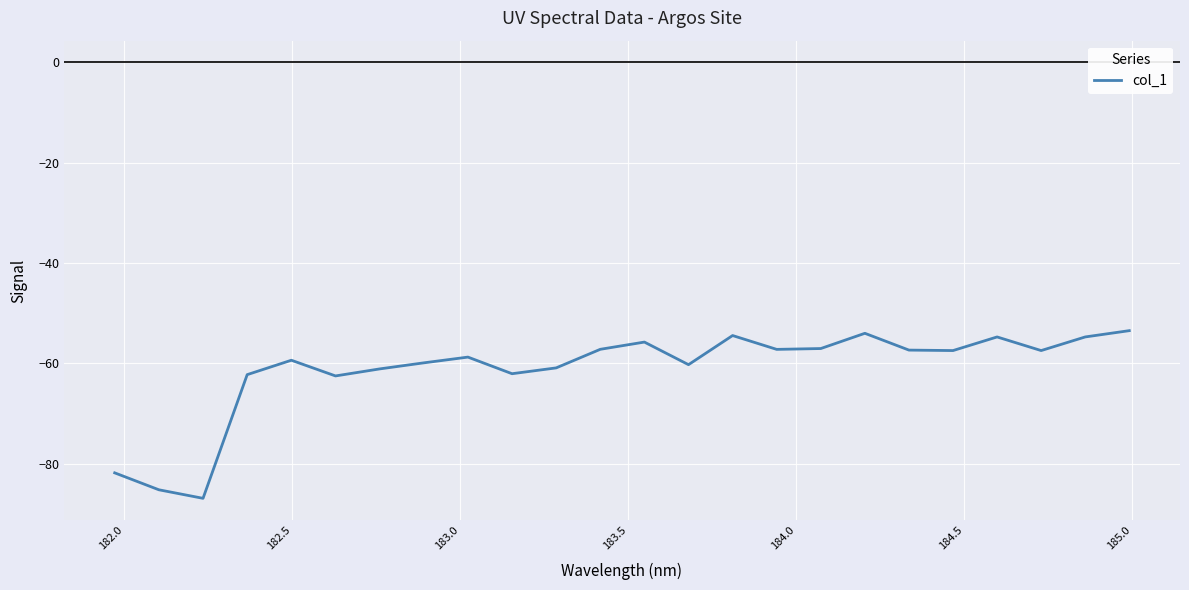

What is the minimum value shown in the chart?

-86.9